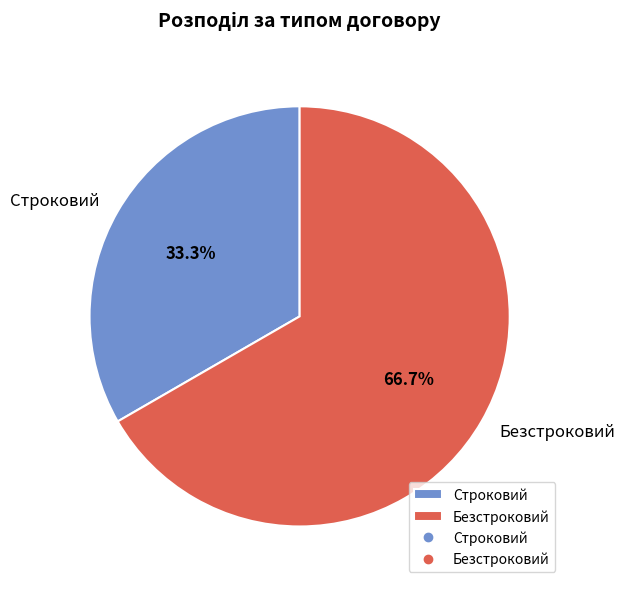

Which slice is the largest?

Безстроковий